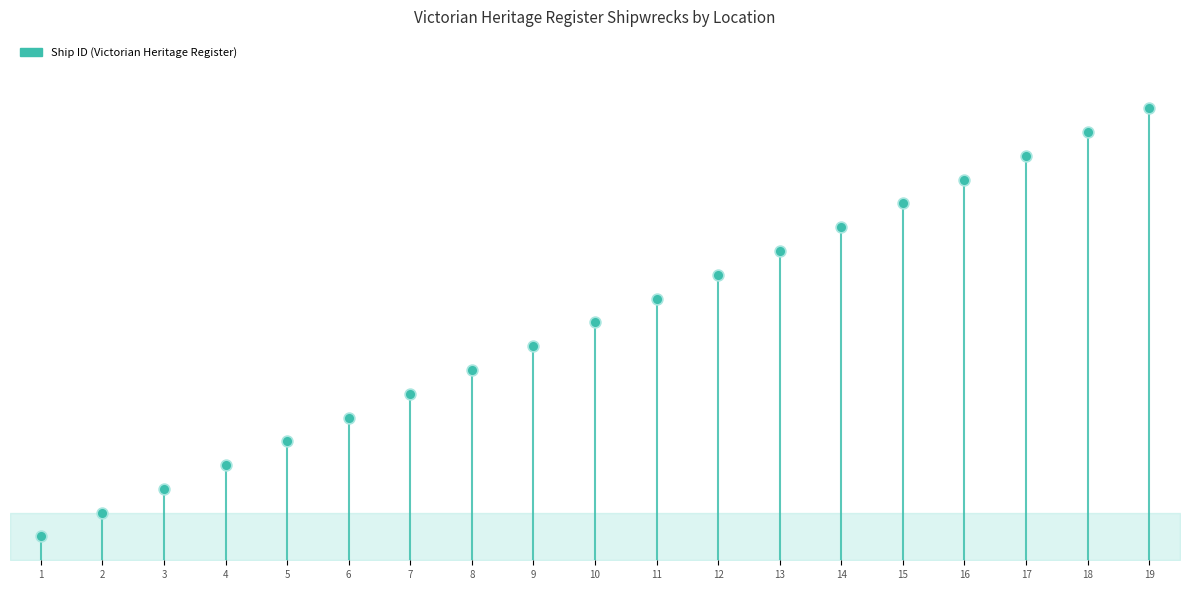

Between 16 and 2, which is larger?

16